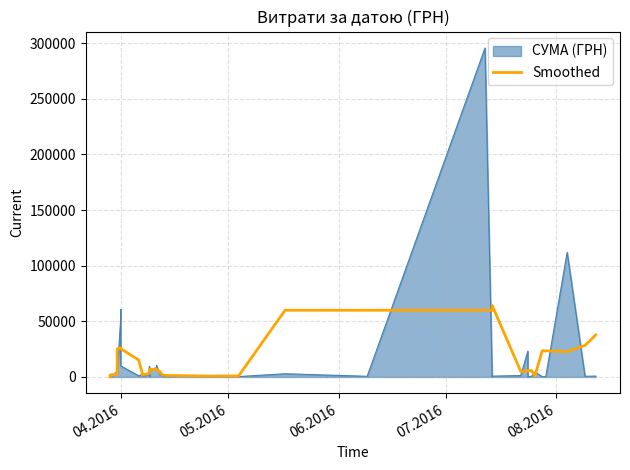

What is the minimum value shown in the chart?

98.6